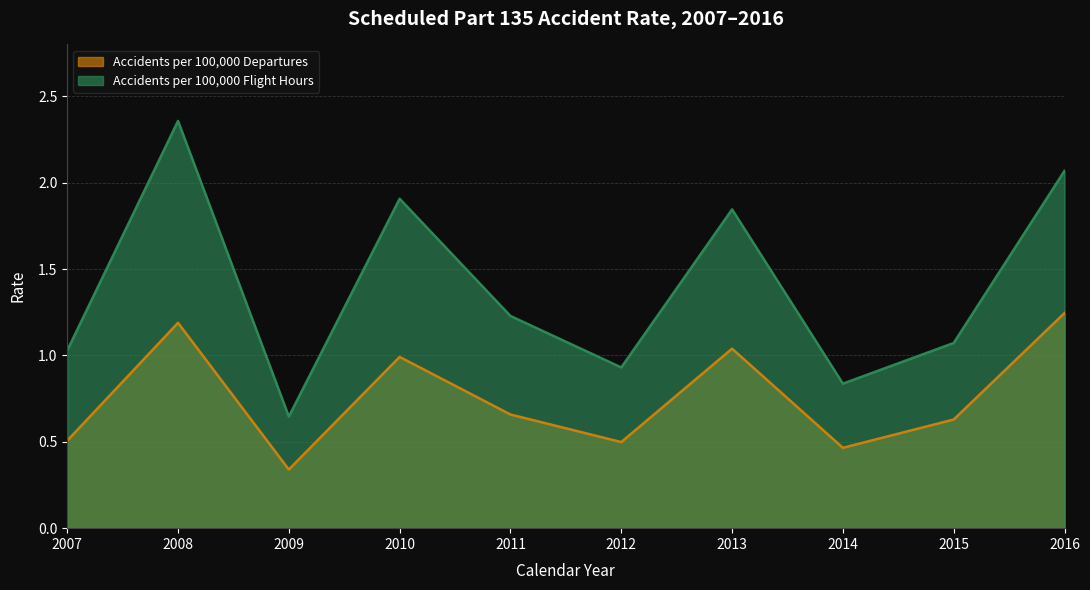

Which category has the highest value across all series?

2008